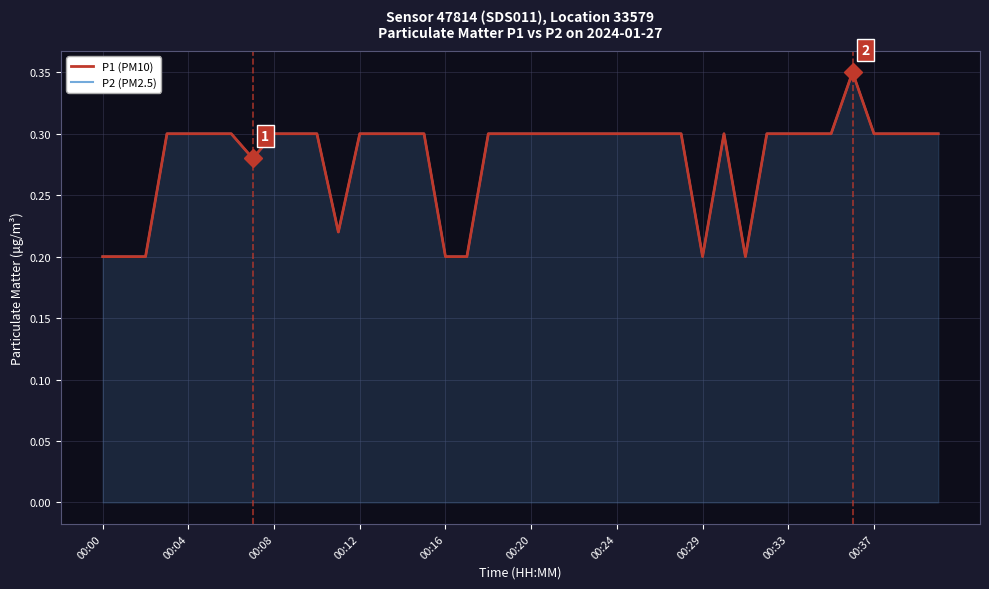

What is the smallest value displayed?

0.2